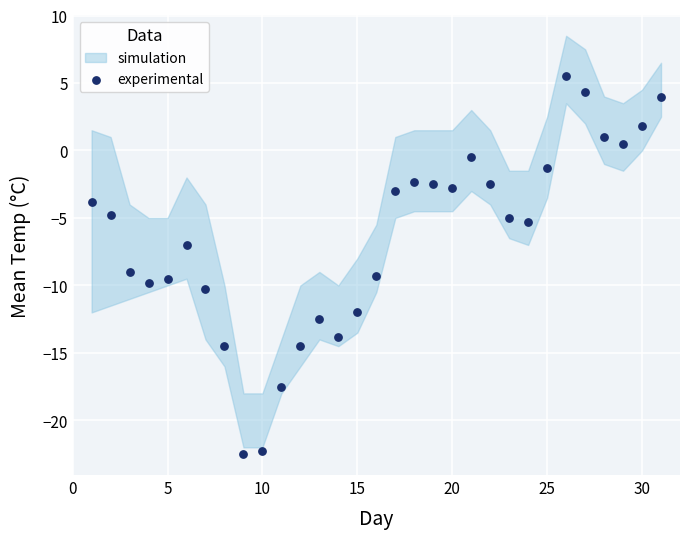

What is the range of Y values (max minus min)?

28.0